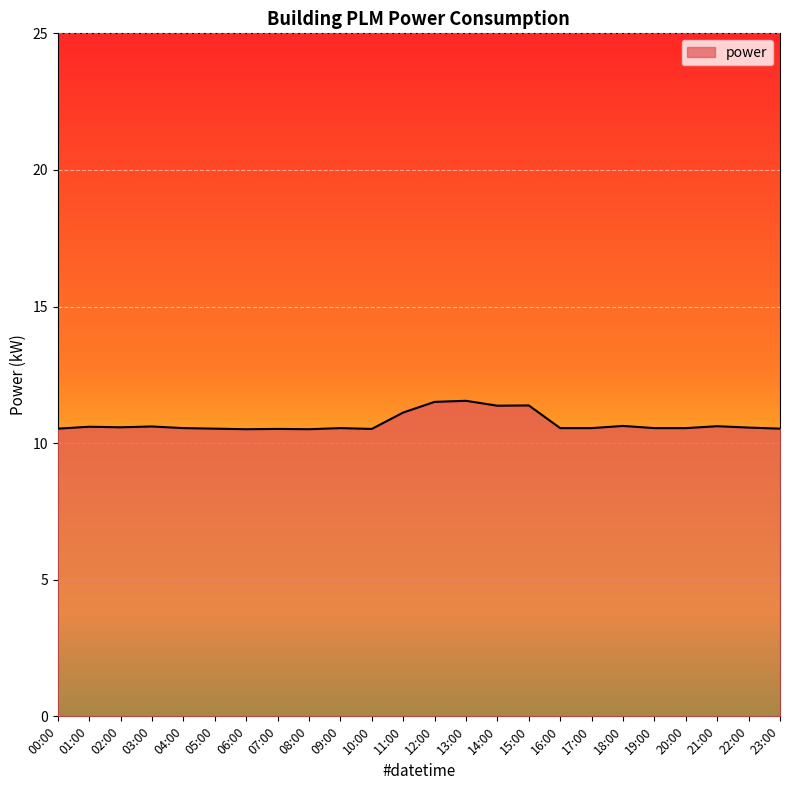

What is the minimum value shown in the chart?

10.5